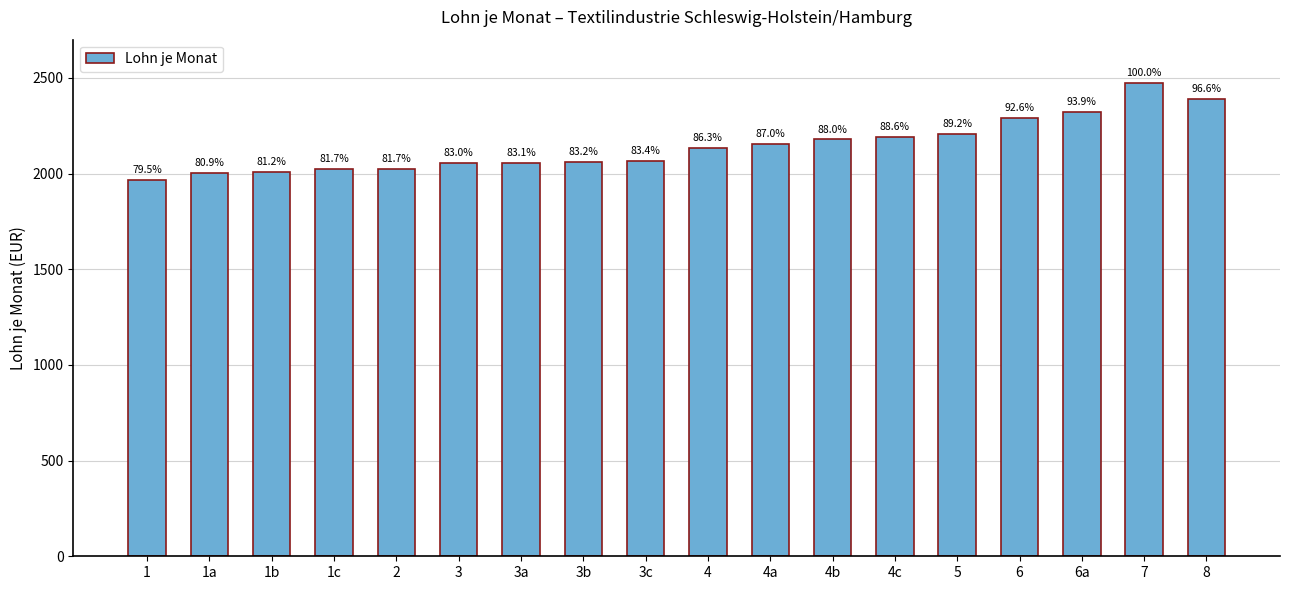

Are the bars grouped side by side (vs. stacked)?

No